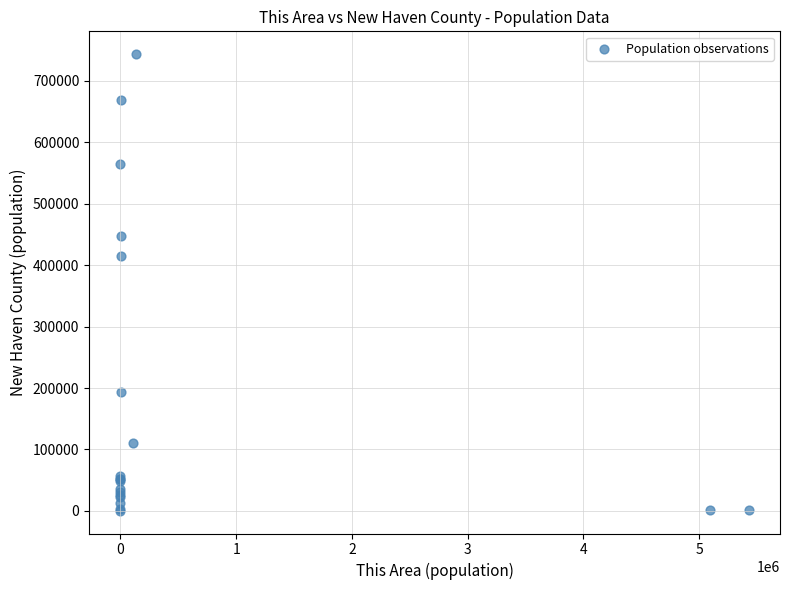

What Y value in the scatter plot is closest to 371906?

415090